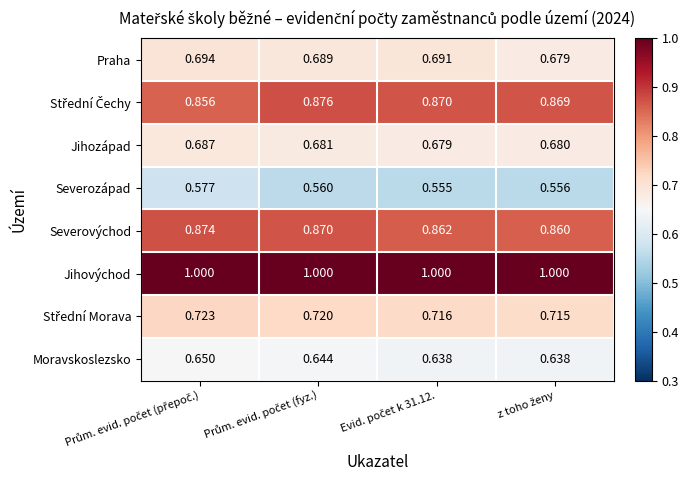

Which series has the widest spread of values?

Severozápad